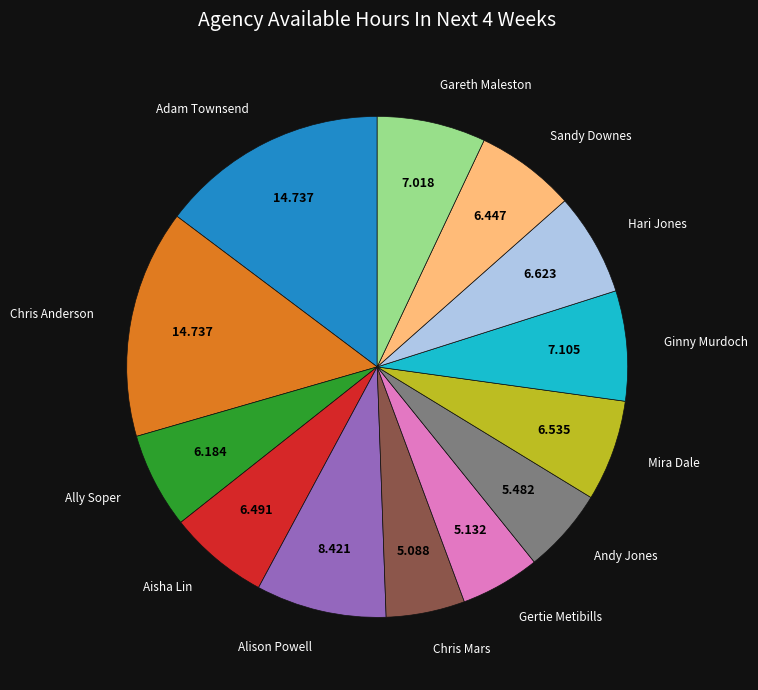

Is there a majority slice in this chart?

No